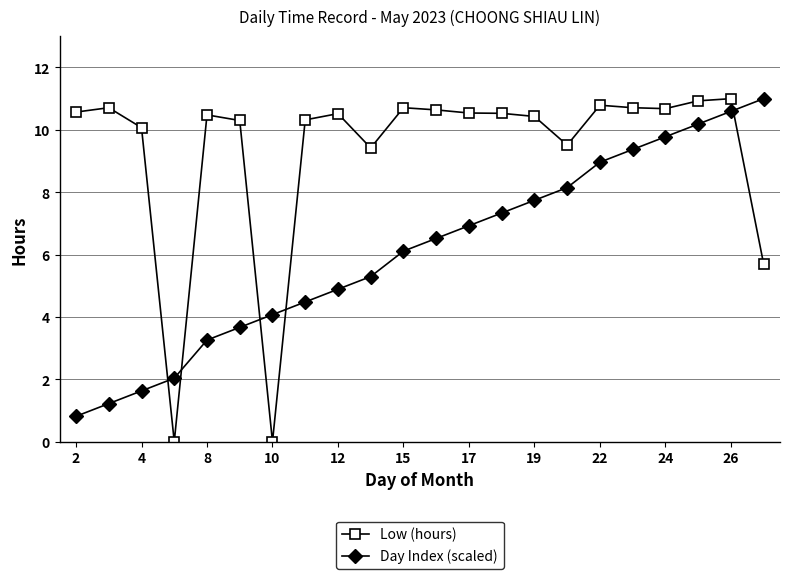

What is the value of the Day Index (scaled) point at the 8th from the left?

4.5